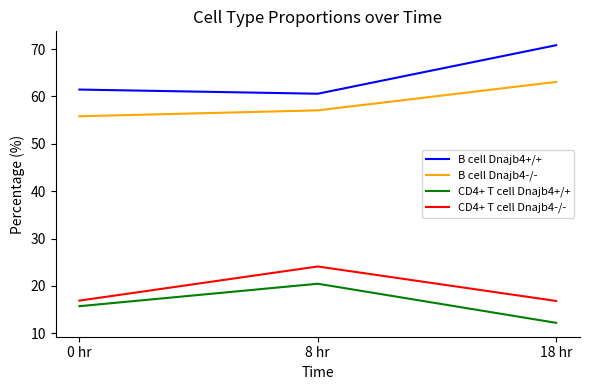

What value does the CD4+ T cell Dnajb4+/+ series have at 0 hr?

15.7